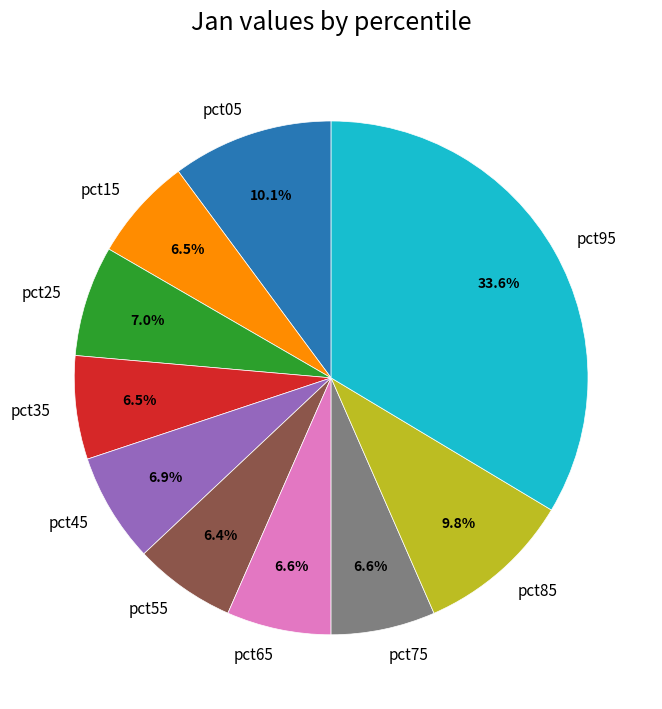

How many slices are in this pie chart?

10